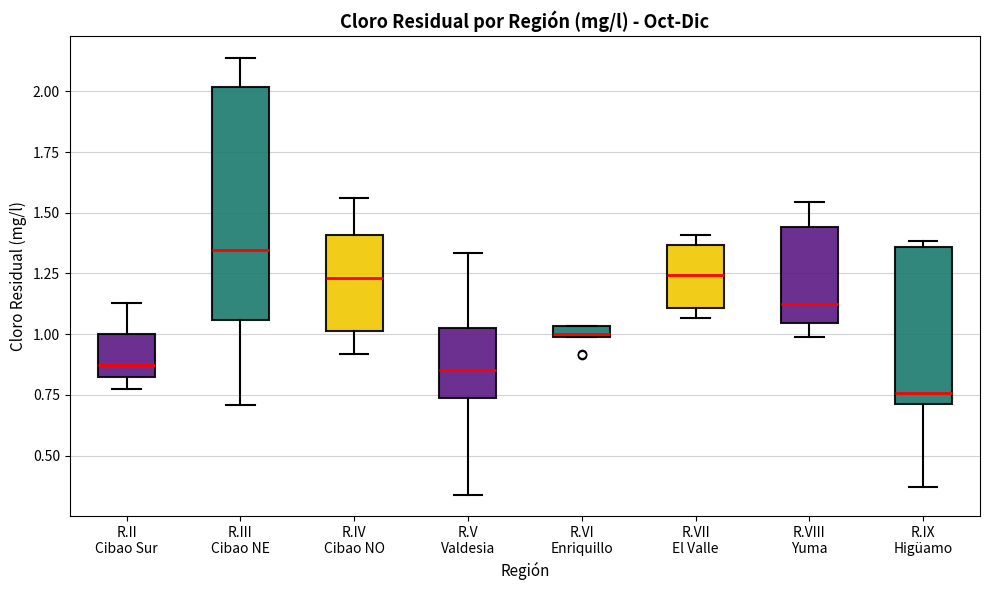

Where is the upper edge of the box for R.VIII Yuma on the y-axis? The values are not printed on the chart, so give them approximately, as read against the axis.

1.45